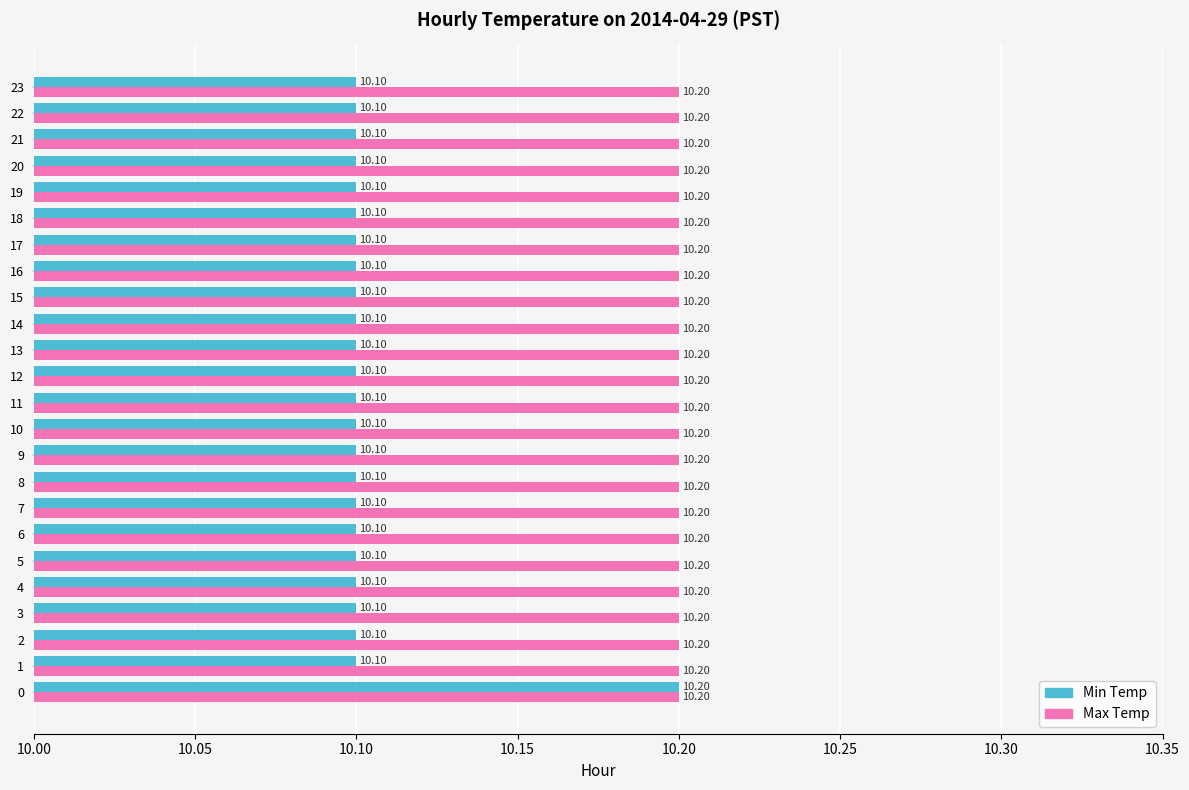

What is the sum of the Max Temp values at 22 and 10?

20.4